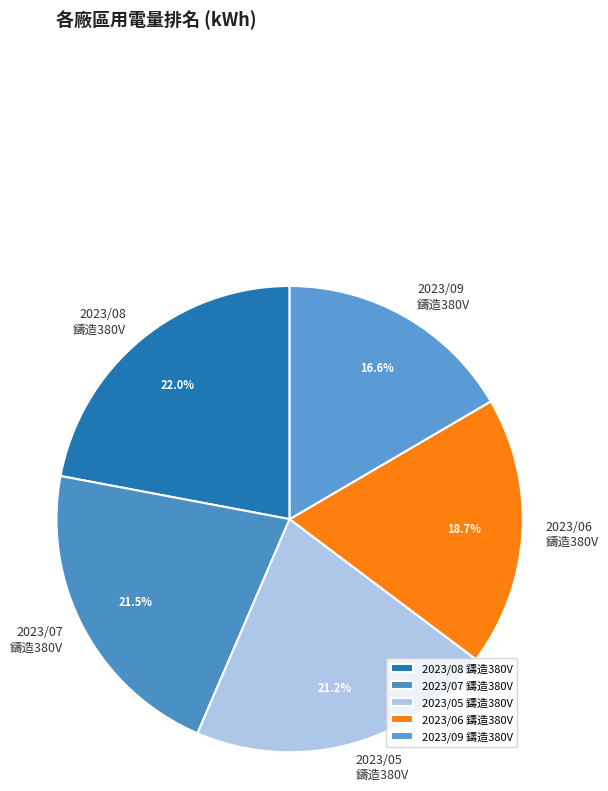

To the nearest percent, what is the average slice percentage?

20%